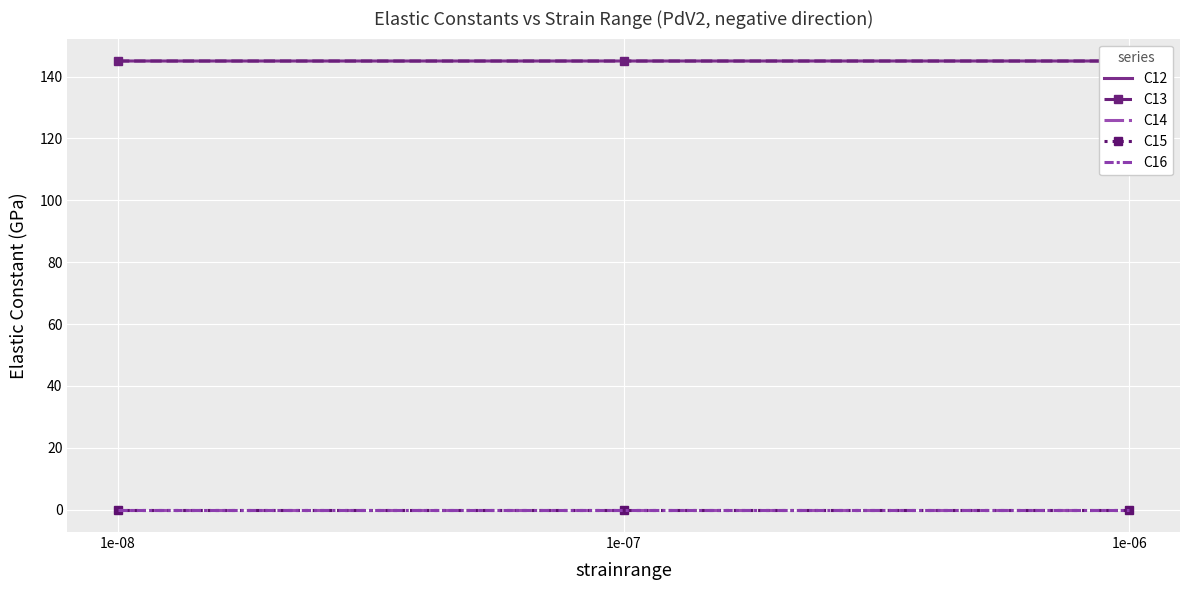

Which series has the largest range (max minus min)?

C12